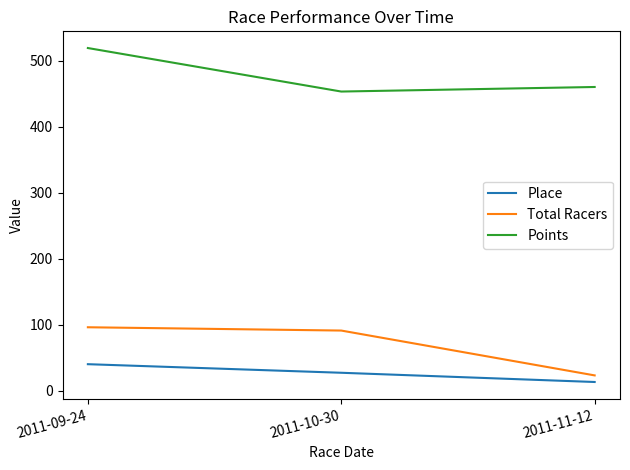

Is the value of Place at 2011-10-30 greater than the value of Total Racers at 2011-10-30?

No